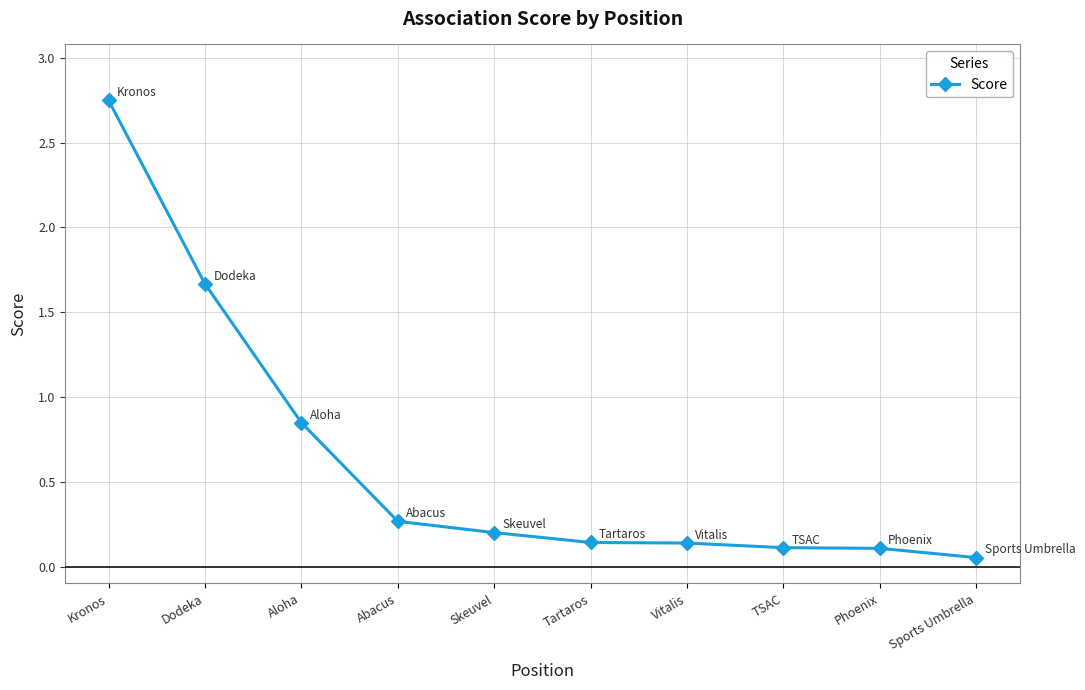

True or false: there are more than 2 points higher than both neighbors.

False